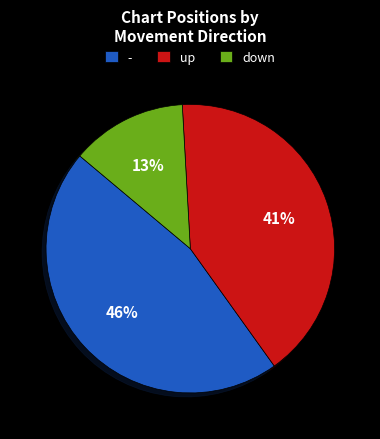

True or false: - accounts for 36% of the total.

False